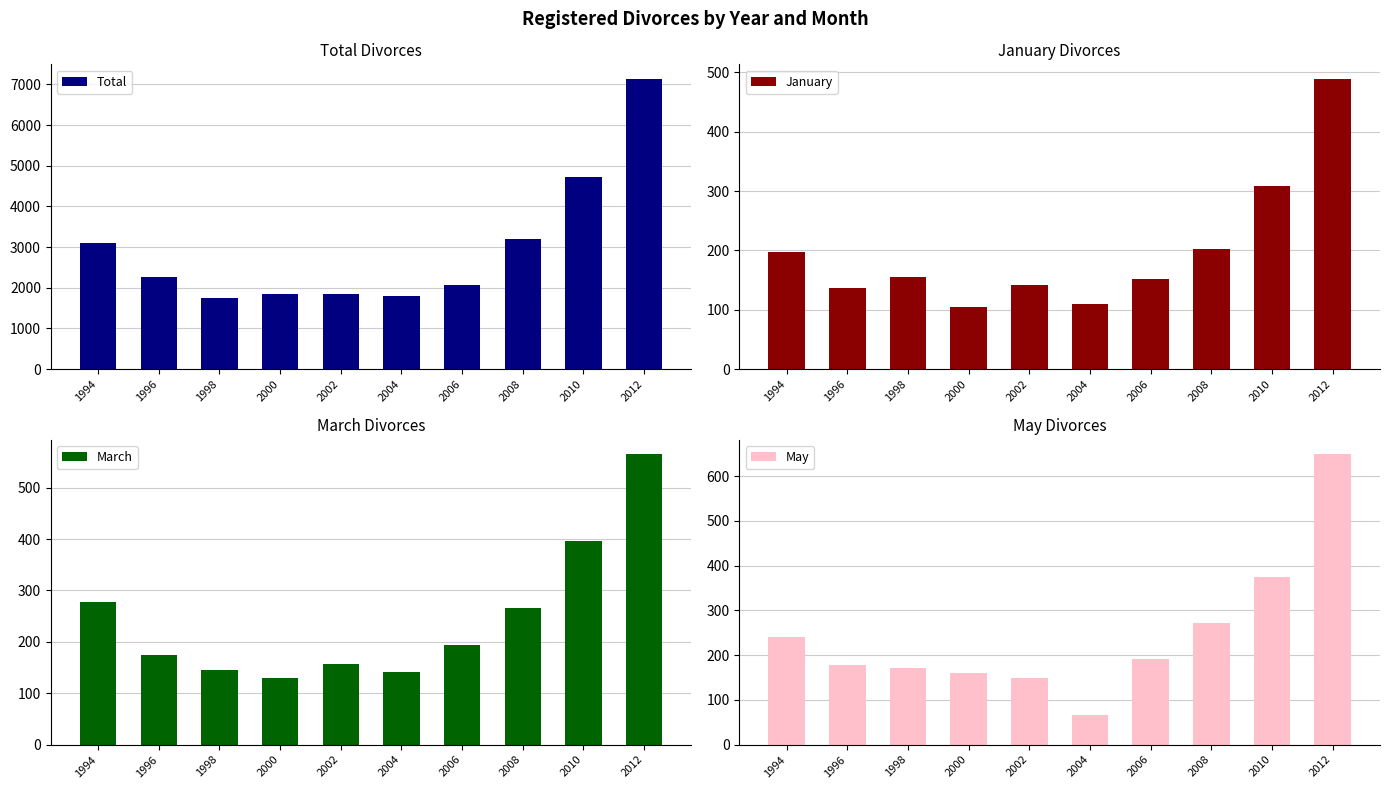

What is the value of the March bar at the 10th from the left?

565